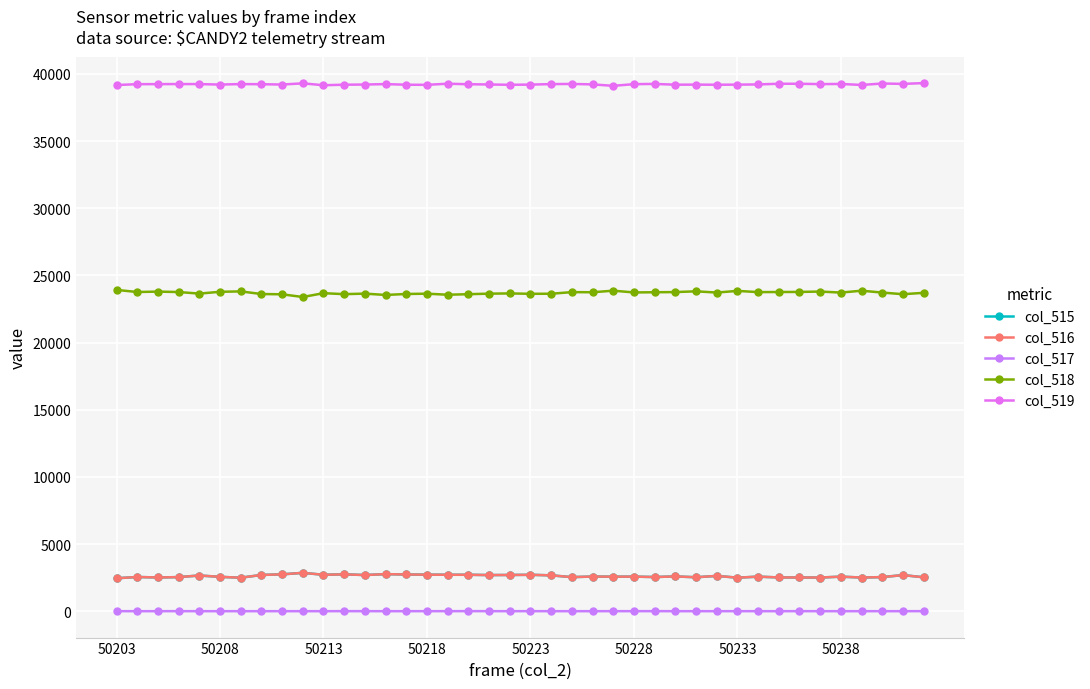

How many values in the col_516 series are below 2578?

20